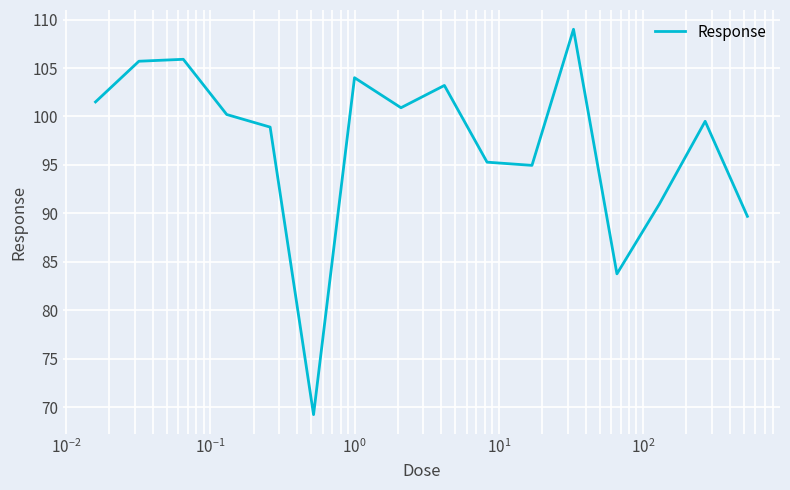

What is the minimum value shown in the chart?

69.2